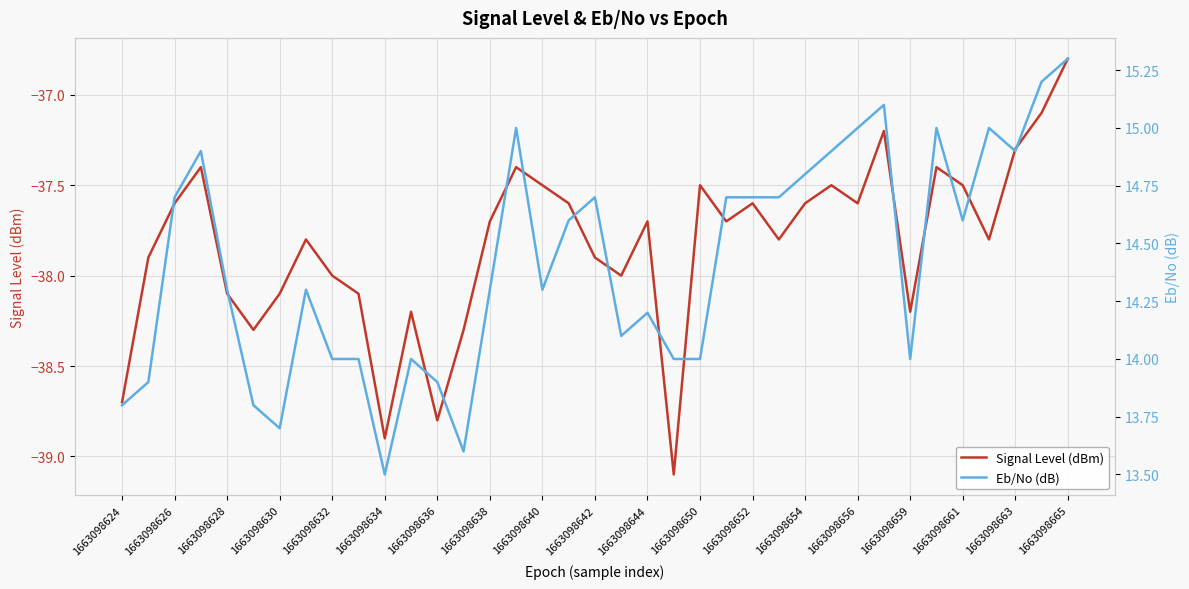

What is the maximum value for Signal Level (dBm)?

-36.8